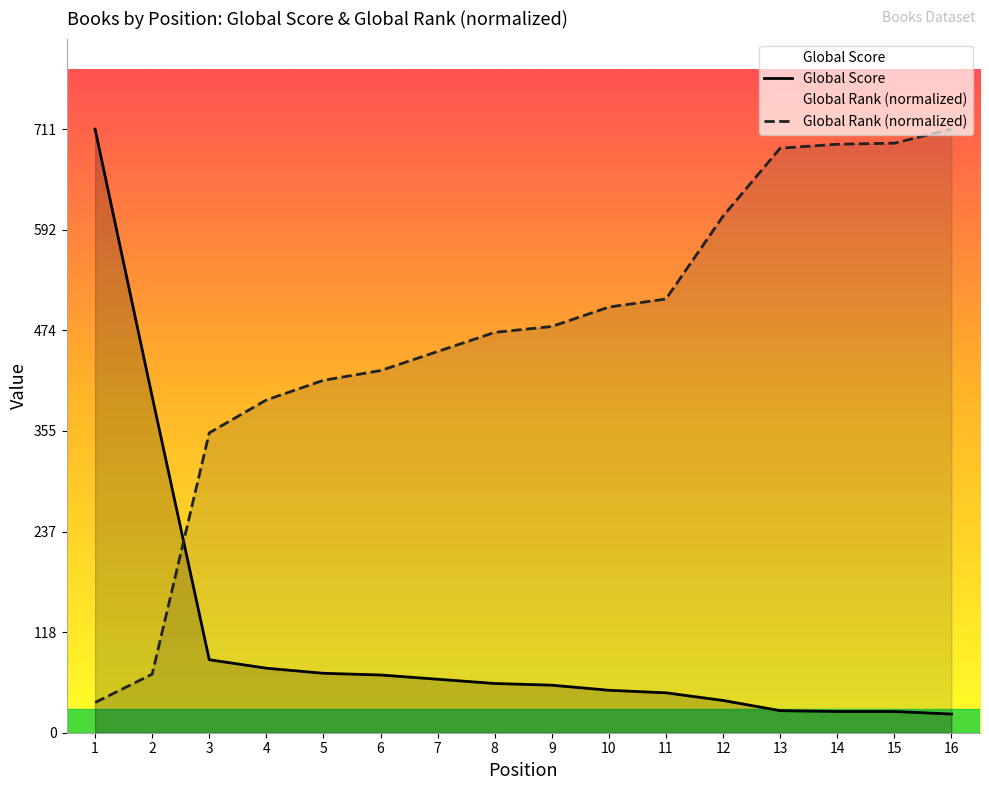

Which series has the widest spread of values?

Global Score